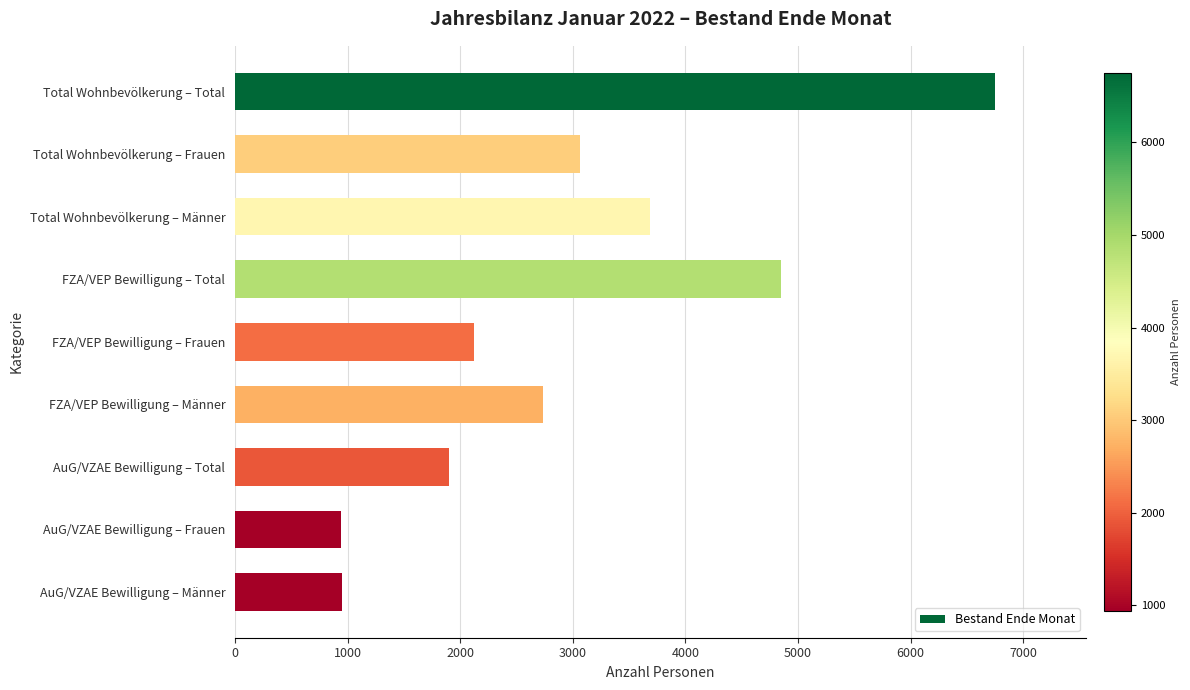

How many values are below 2732?

4